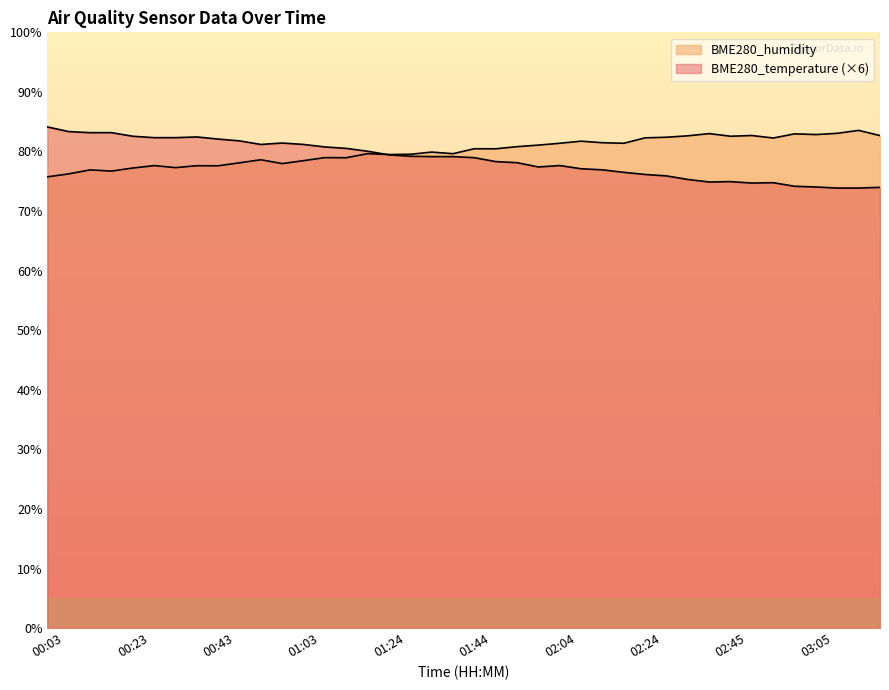

What is the sum of the BME280_humidity values at 02:55 and 00:43?

159.9